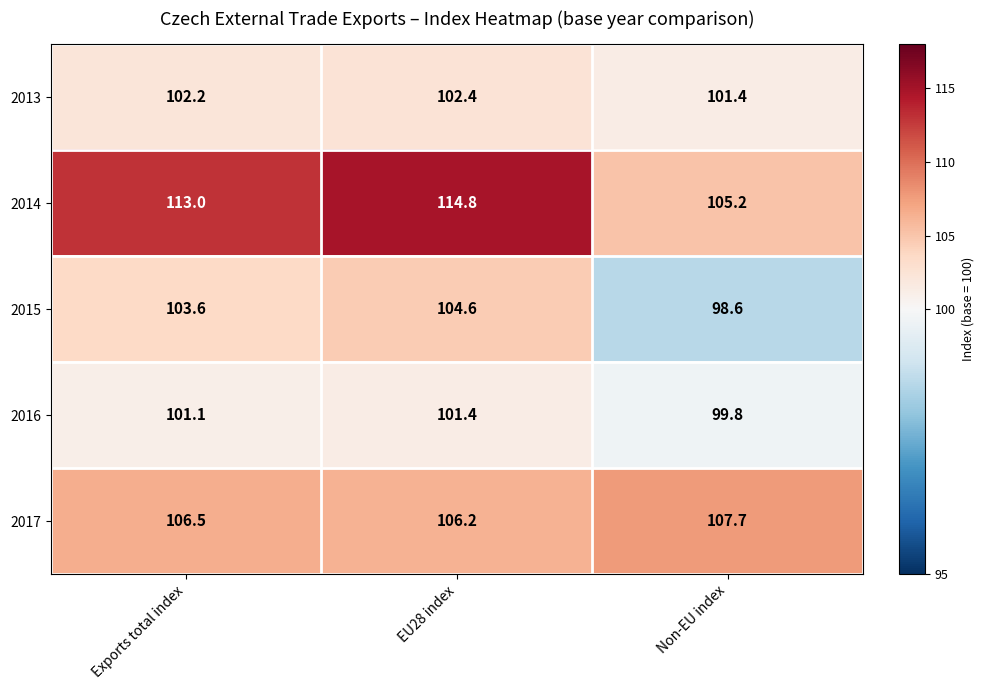

Which category has the lowest value in the 2017 series?

EU28 index